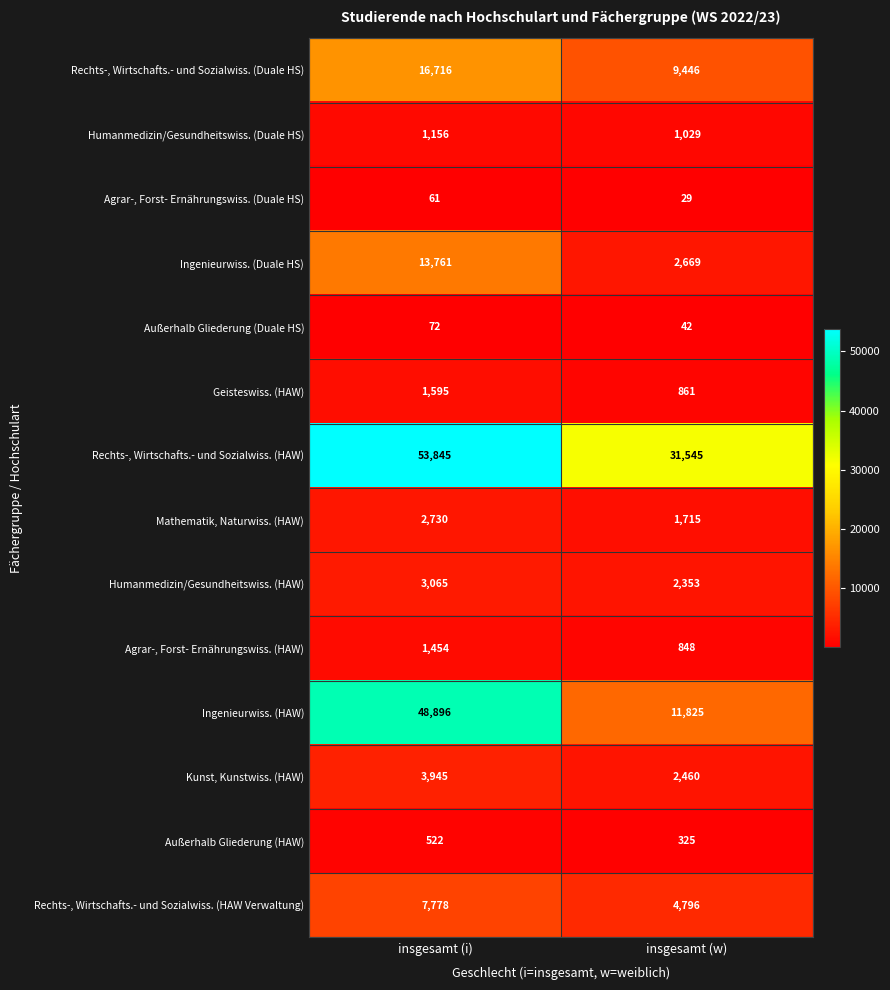

What is the sum of all Außerhalb Gliederung (Duale HS) values?

114